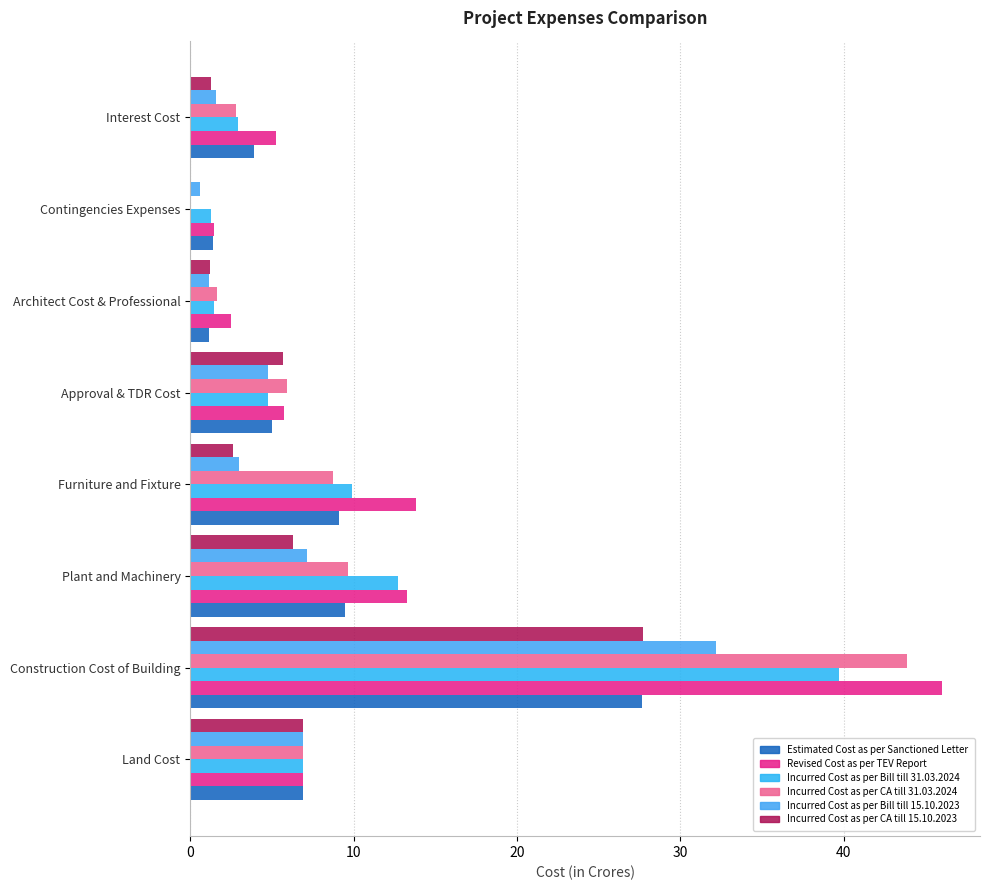

How many series are shown in this chart?

6